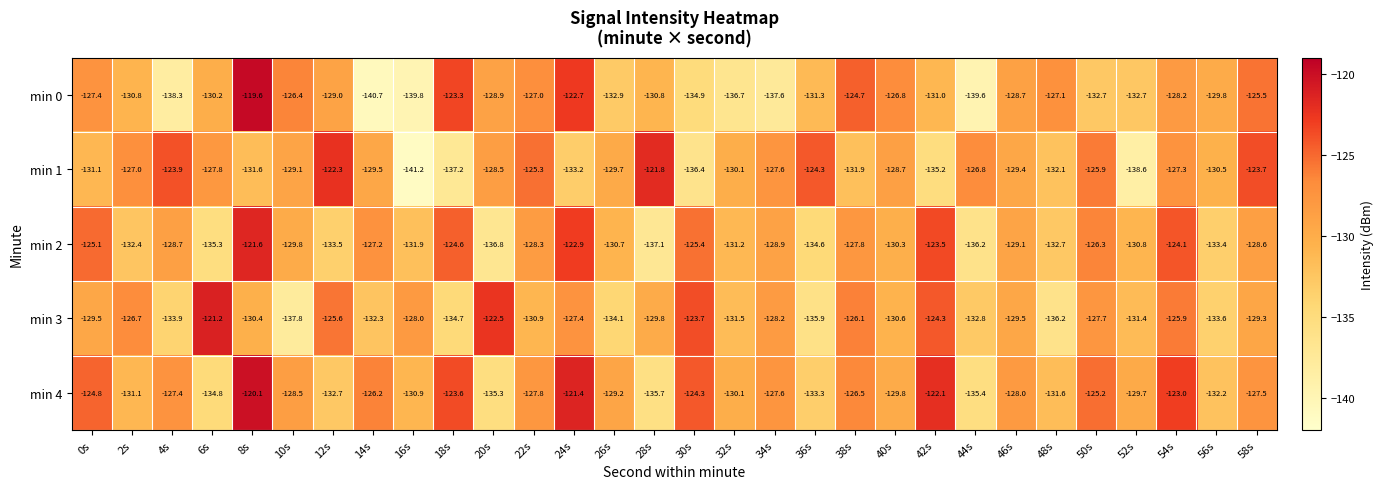

At which label does min 1 reach its minimum?

16s